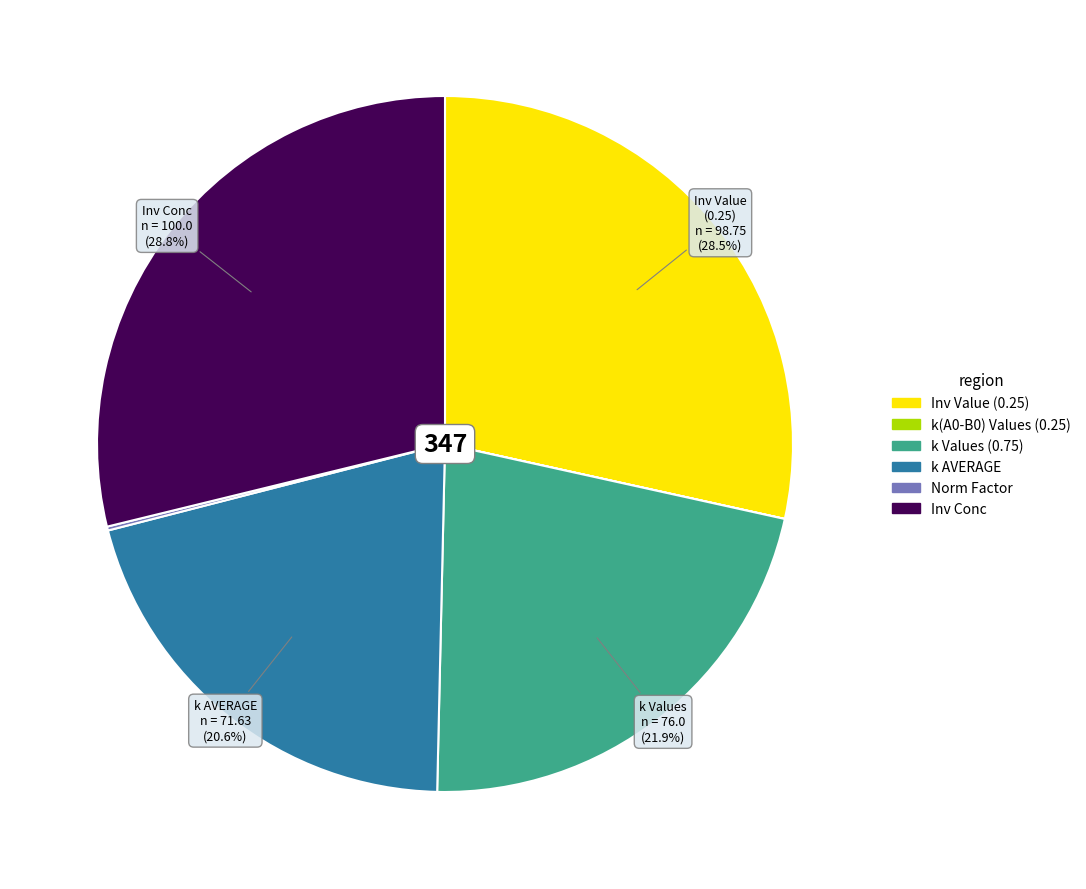

Combined, do k Values and Inv Conc account for over 50%?

Yes